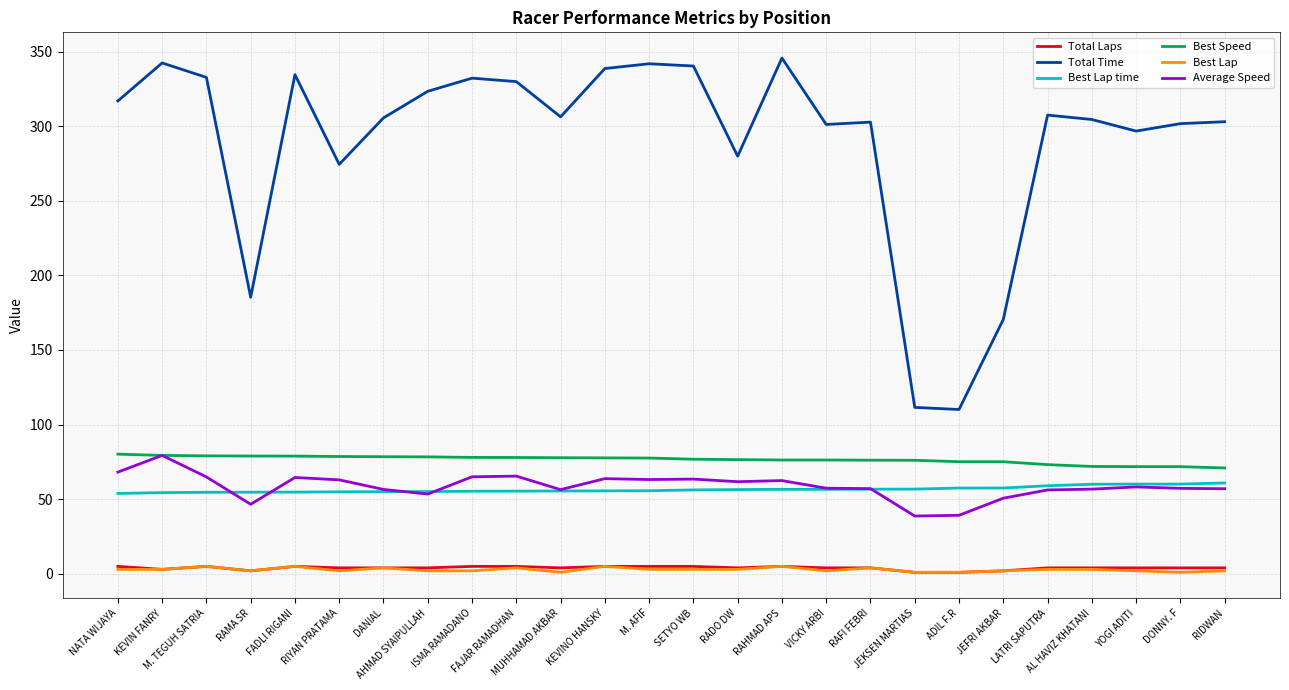

At which category does the chart reach its peak across all series?

RAHMAD APS